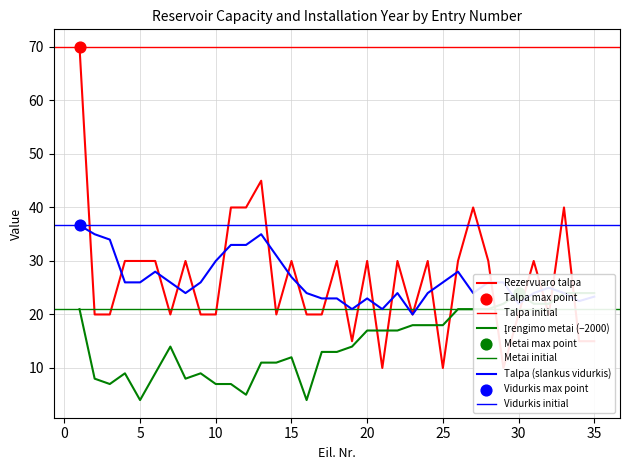

Which series has the largest total across all categories?

Rezervuaro talpa